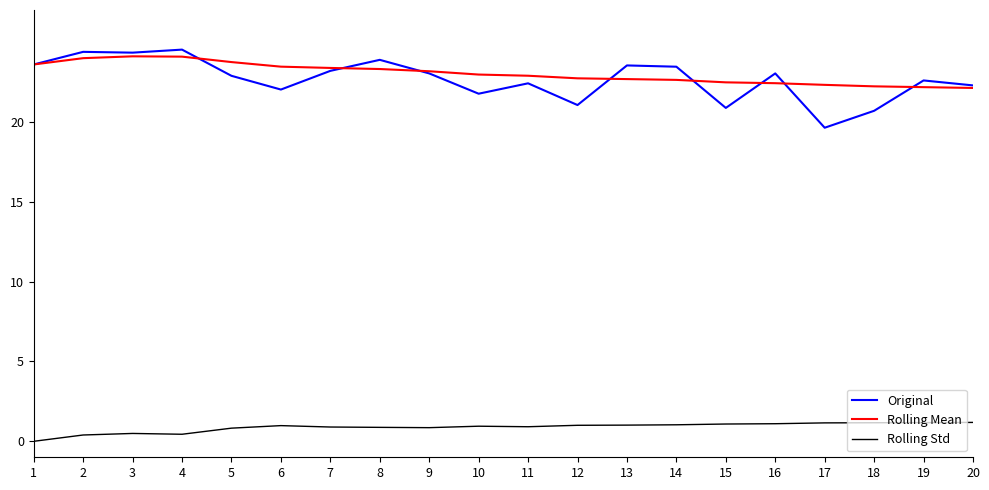

Is the value of Rolling Mean at 1 greater than the value of Original at 3?

No